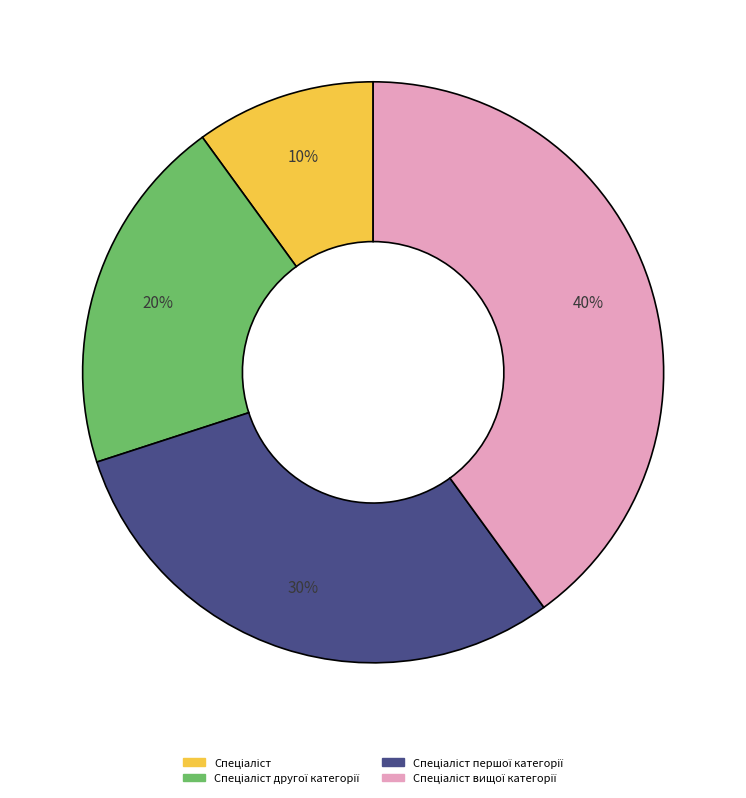

Is there a majority slice in this chart?

No